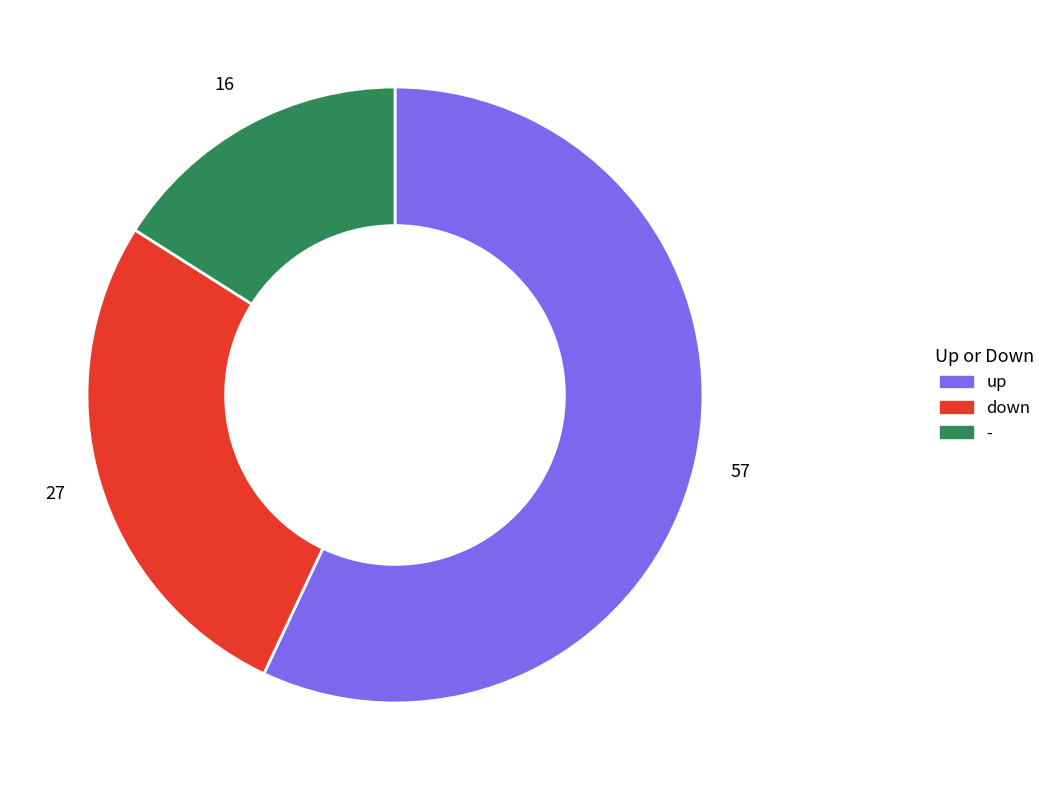

Rank the categories by value from highest to lowest.

up, down, -